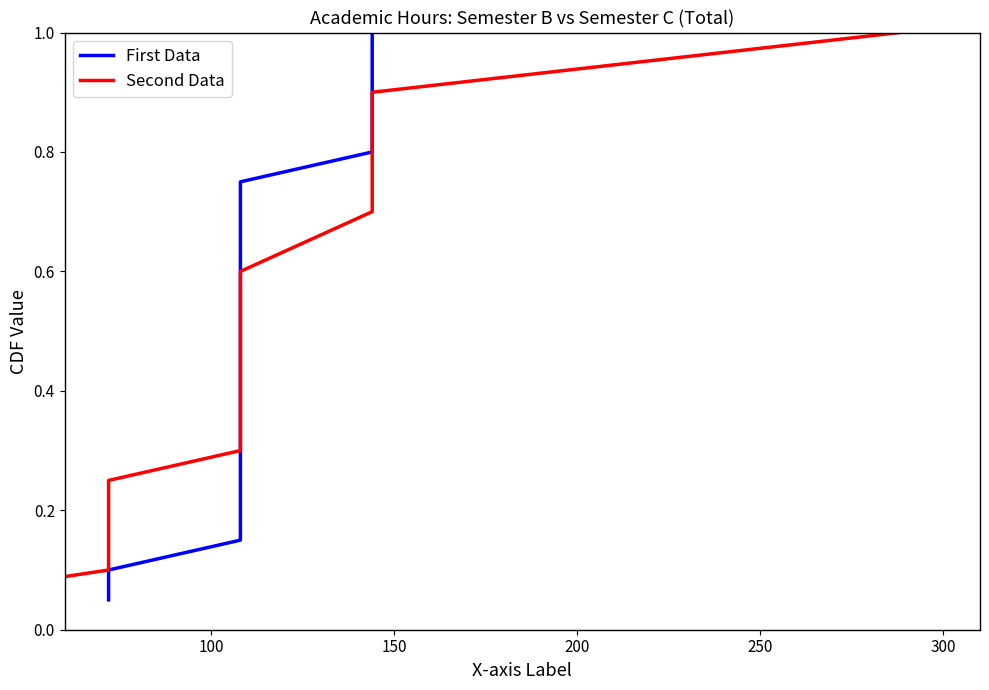

The Second Data series shows 0.2 at 350. True or false?

False